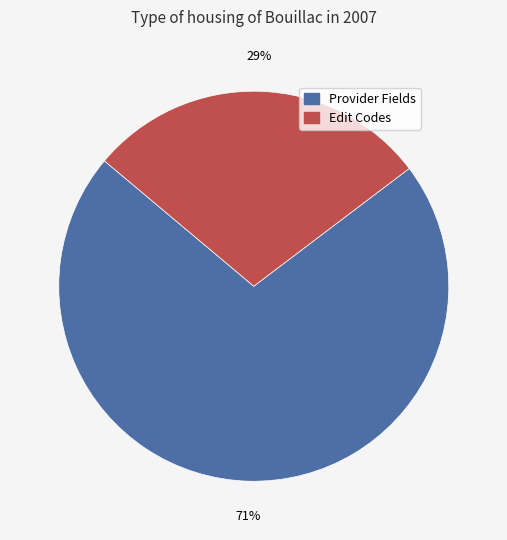

Is there a majority slice in this chart?

Yes